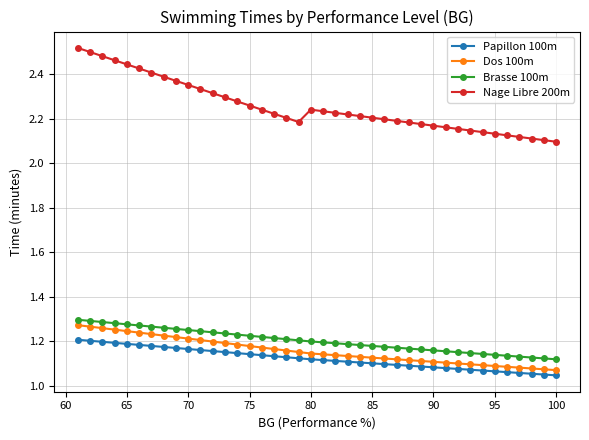

Which series has the largest range (max minus min)?

Nage Libre 200m